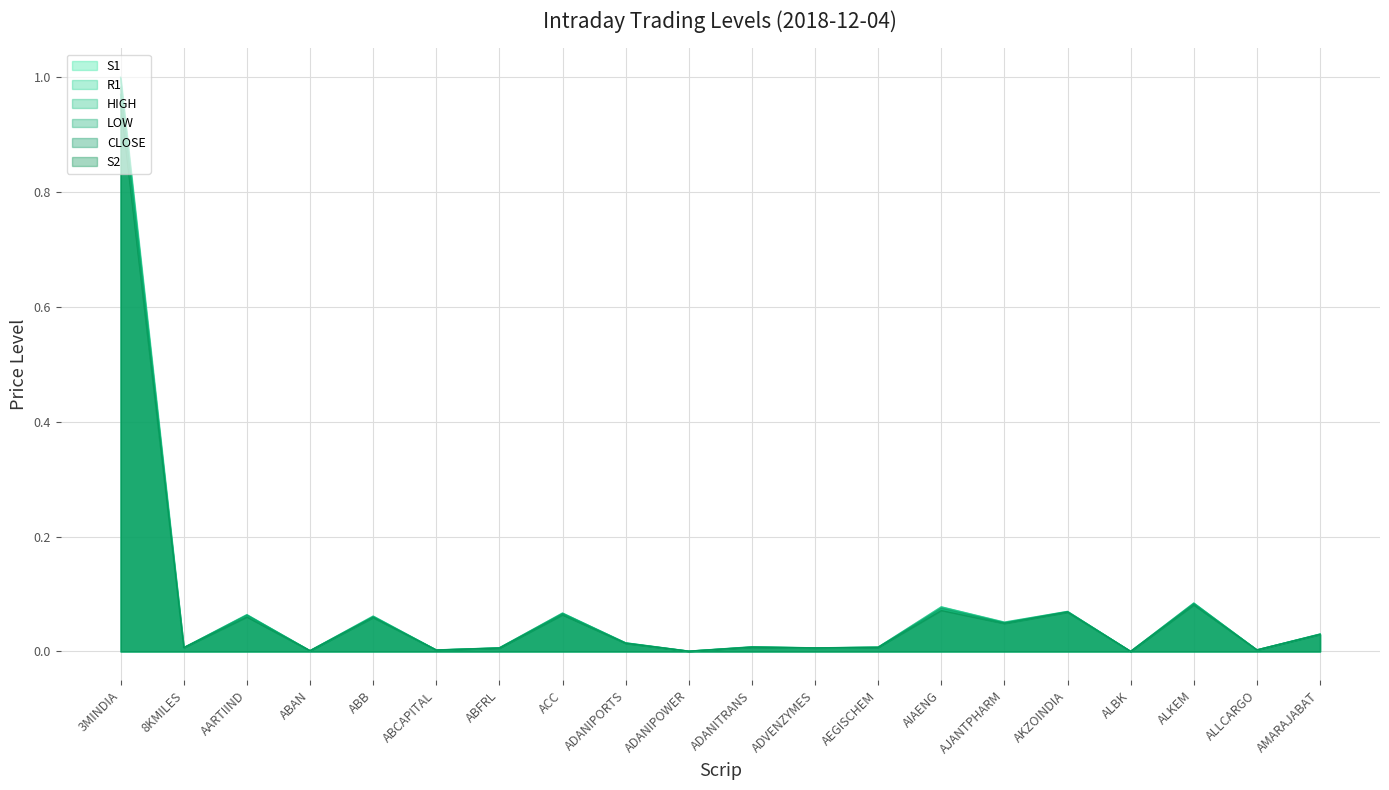

What position from the right is ADANIPOWER?

11